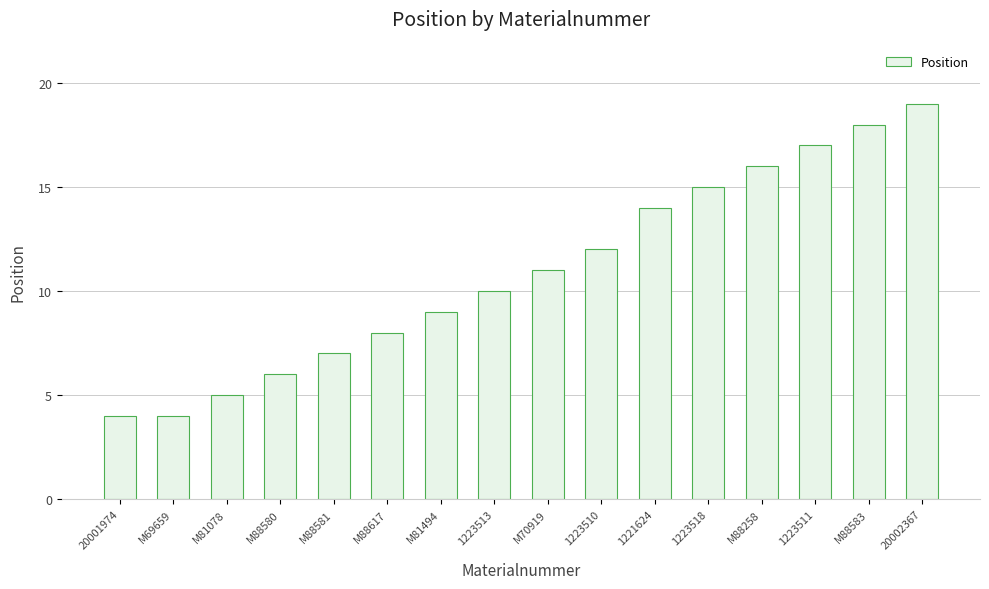

What is the label of the 9th bar from the left?

M70919